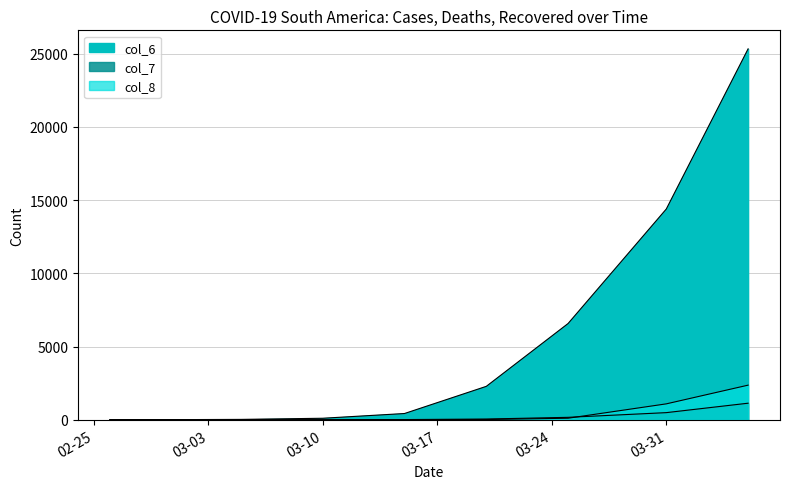

True or false: col_6 and col_7 cross at least once.

False